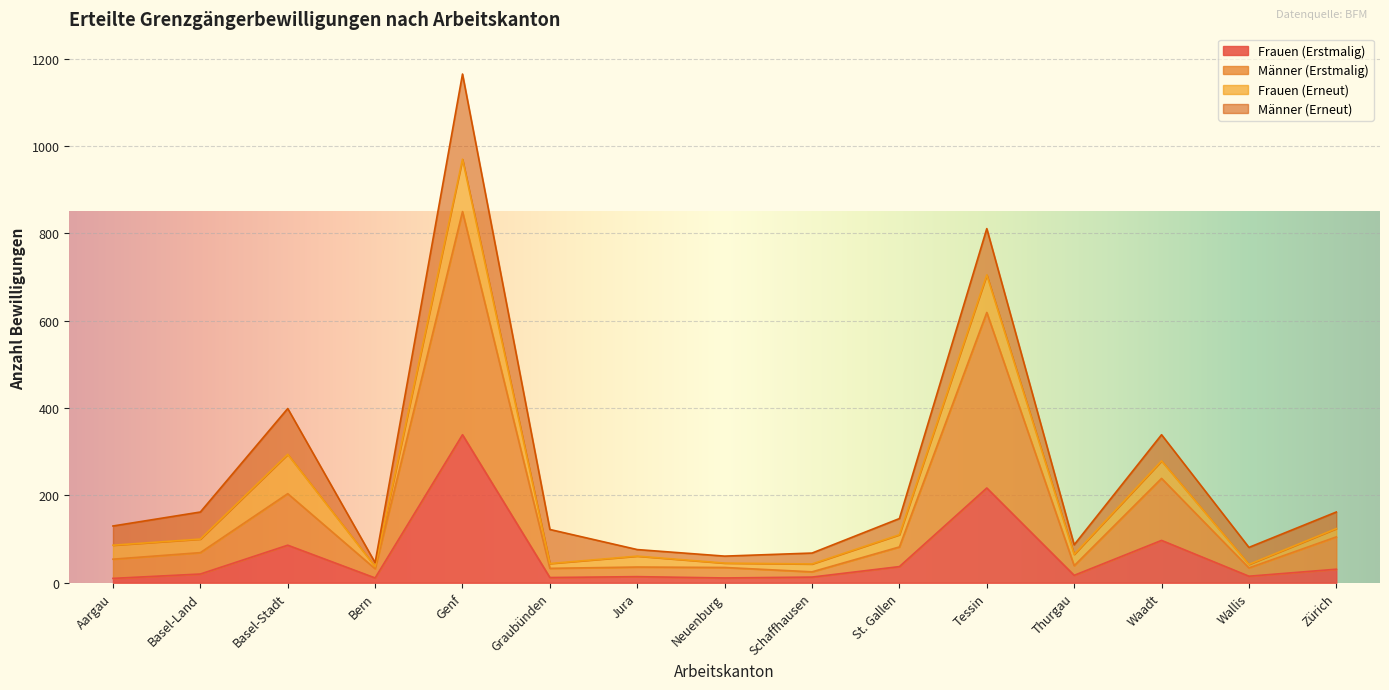

Is it true that Männer (Erstmalig) equals 284 at Basel-Stadt?

False